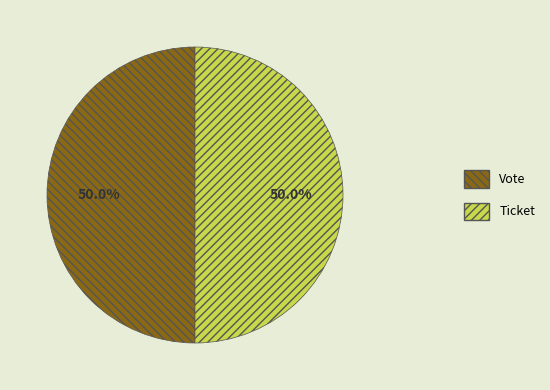

To the nearest percent, what portion does Vote represent?

50%